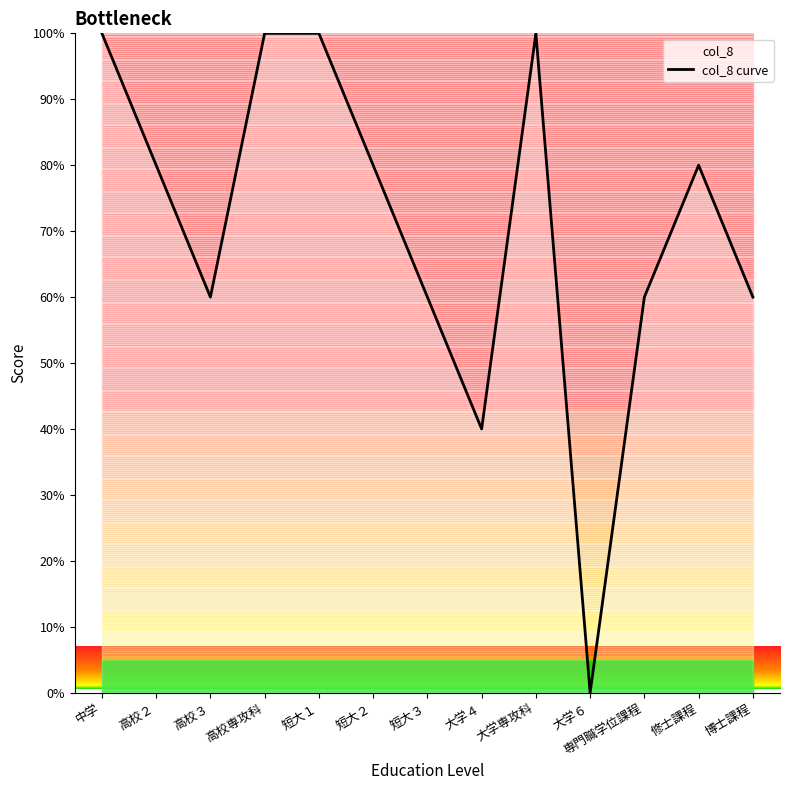

How many points are higher than both their immediate neighbors (excluding endpoints)?

2